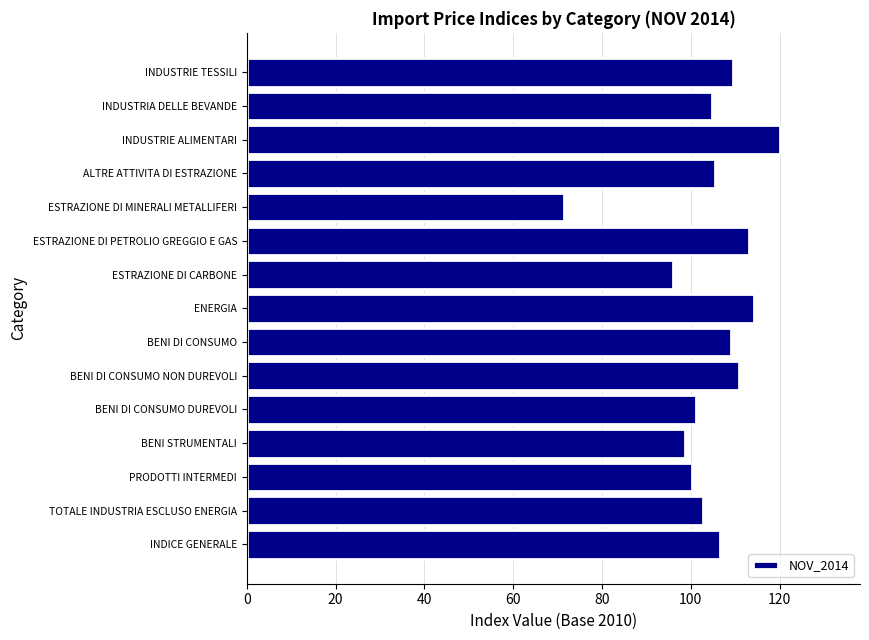

Is it true that the value at BENI DI CONSUMO NON DUREVOLI is 179.3?

False